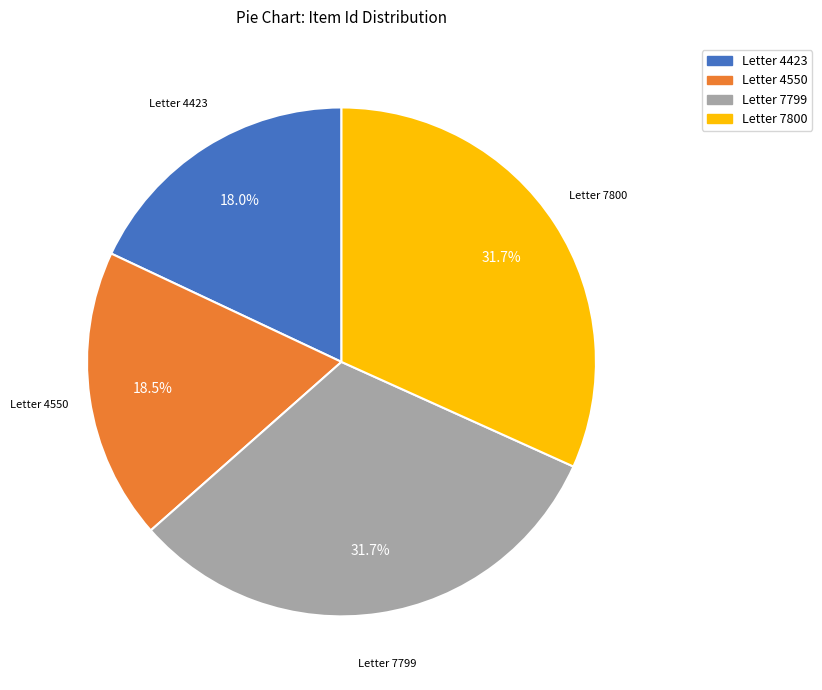

What percentage do Letter 7800 and Letter 4550 together represent?

50.3%